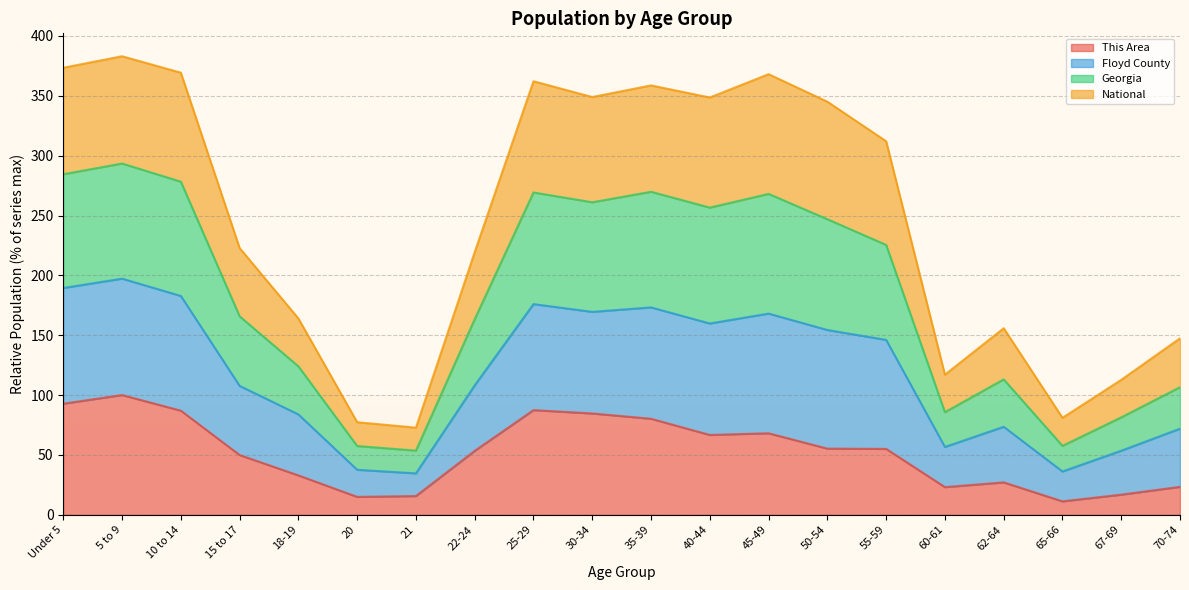

What are all the series names shown in the legend?

This Area, Floyd County, Georgia, National